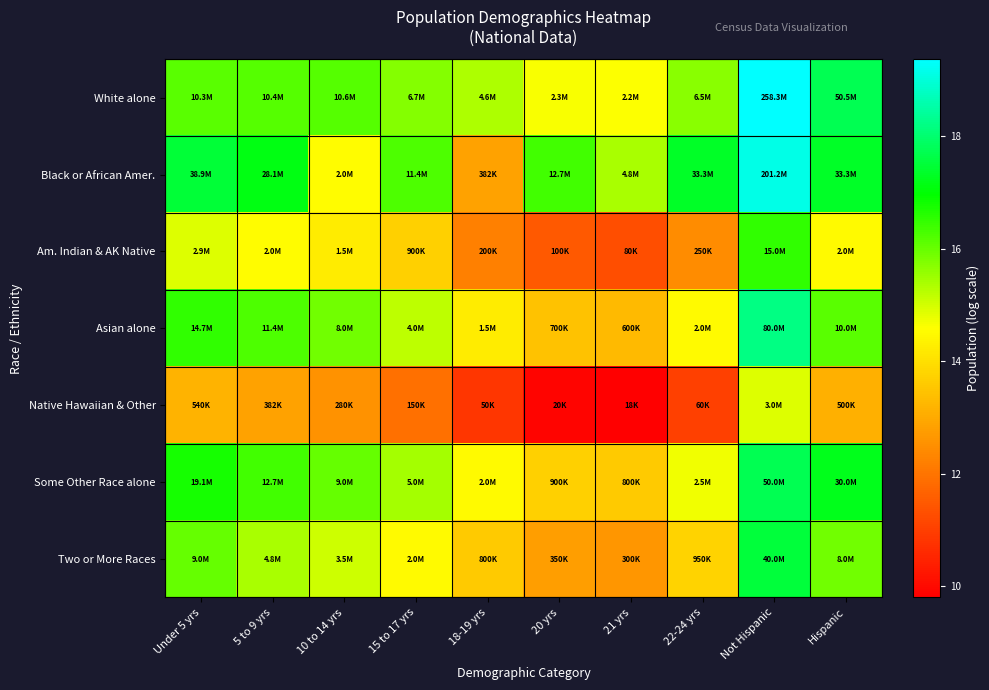

At how many categories does at least one series exceed 17?

5